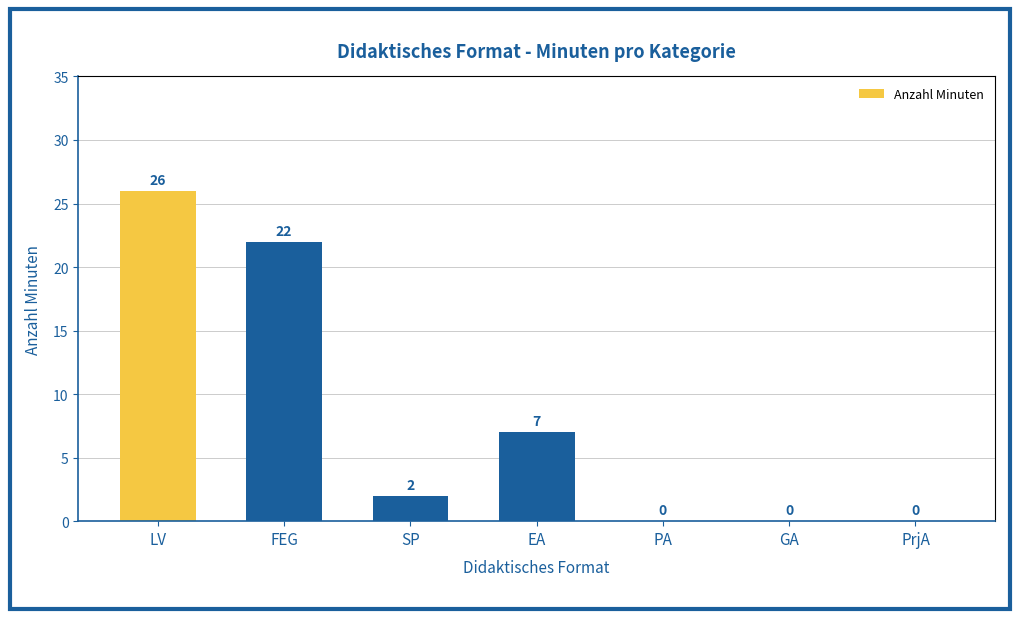

How many categories are shown in the chart?

7